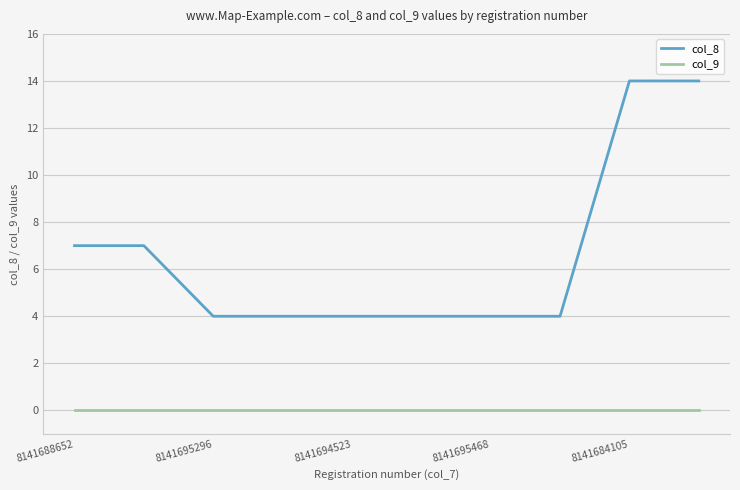

Rank the series by their average value, from highest to lowest.

col_8, col_9